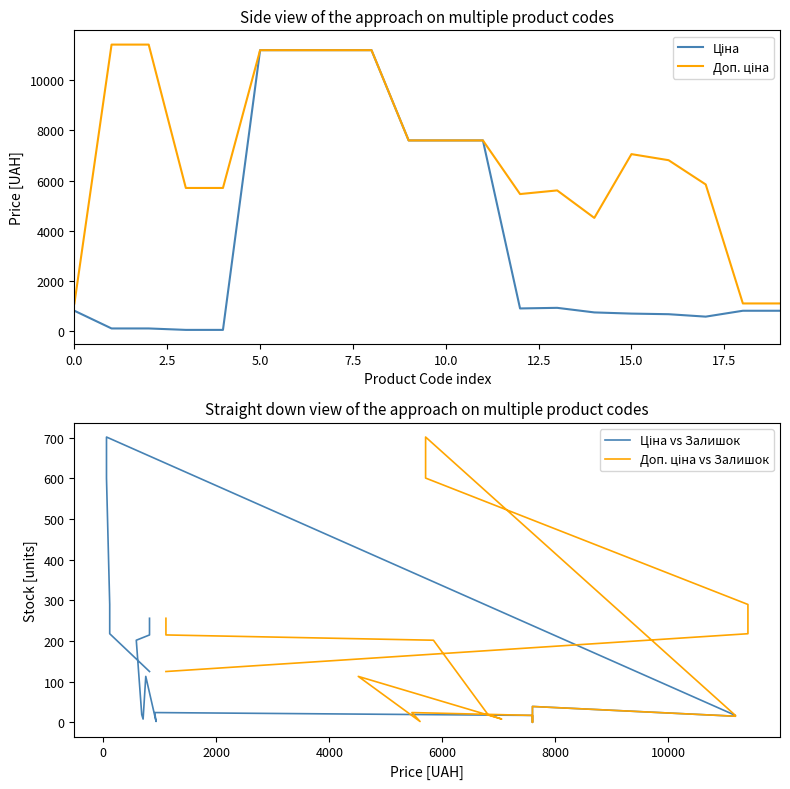

True or false: Ціна vs Залишок has more than 0 interior local peaks.

True